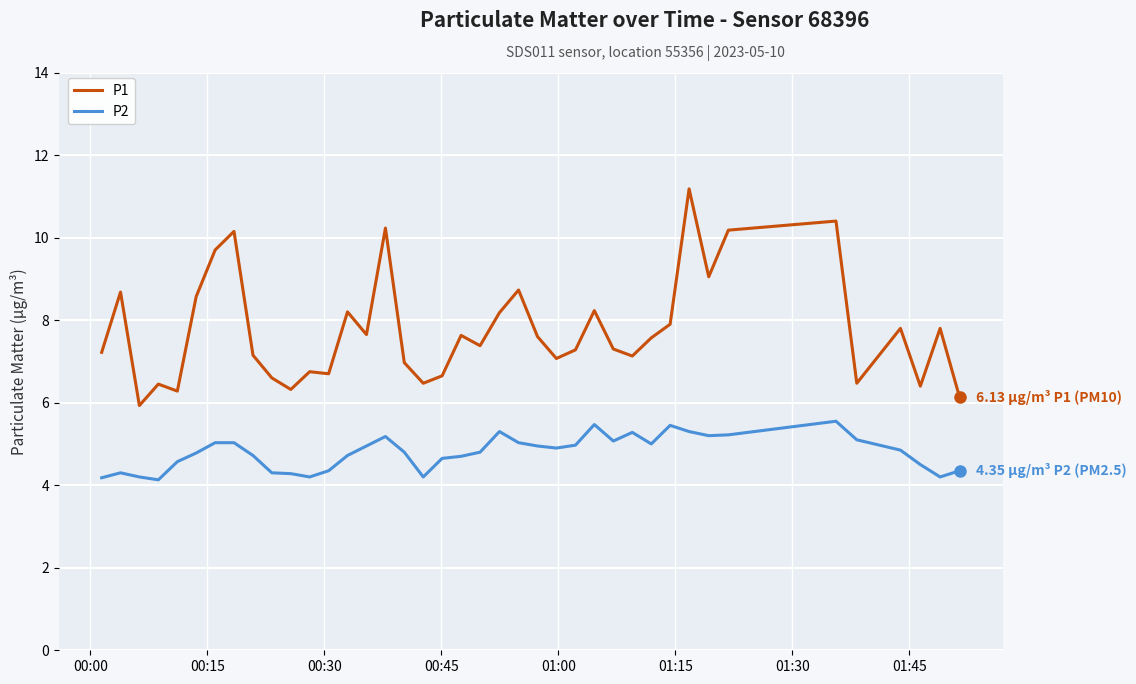

Which series has the largest total across all categories?

P1